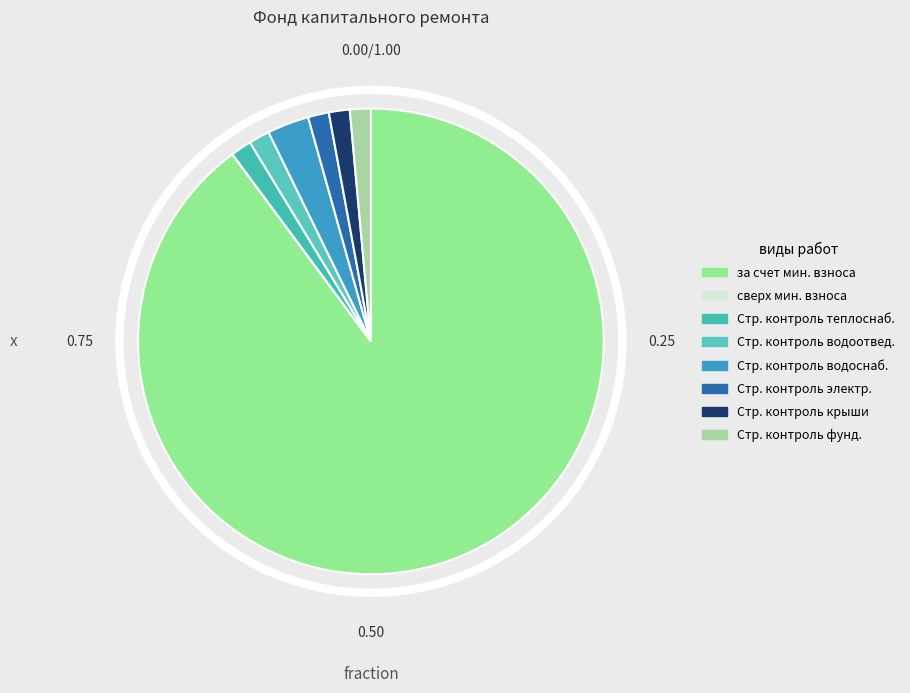

How many slices are in this pie chart?

8